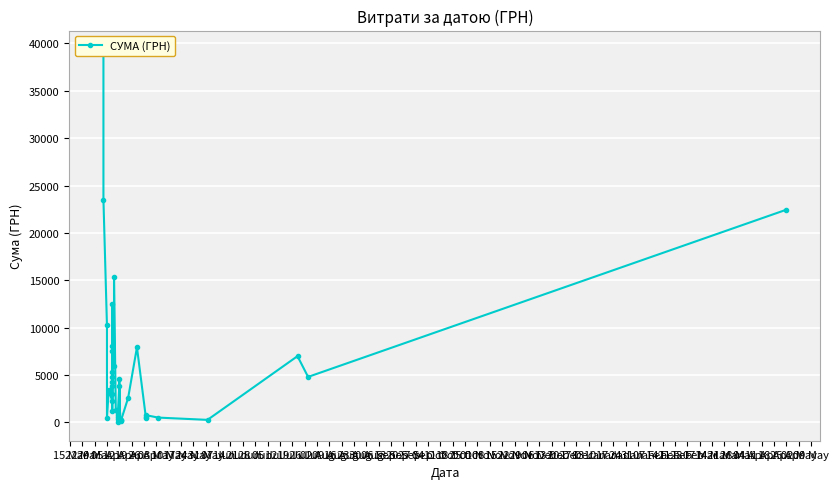

Count the number of values greater than 2977.

20